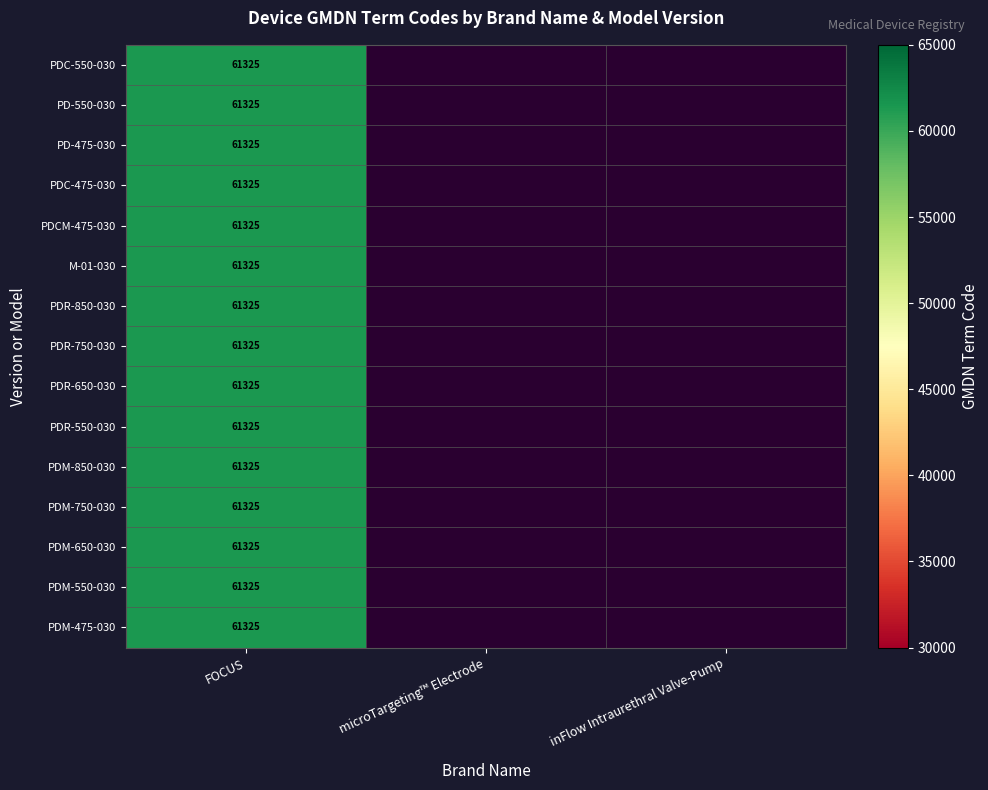

What is the greatest value displayed?

61325